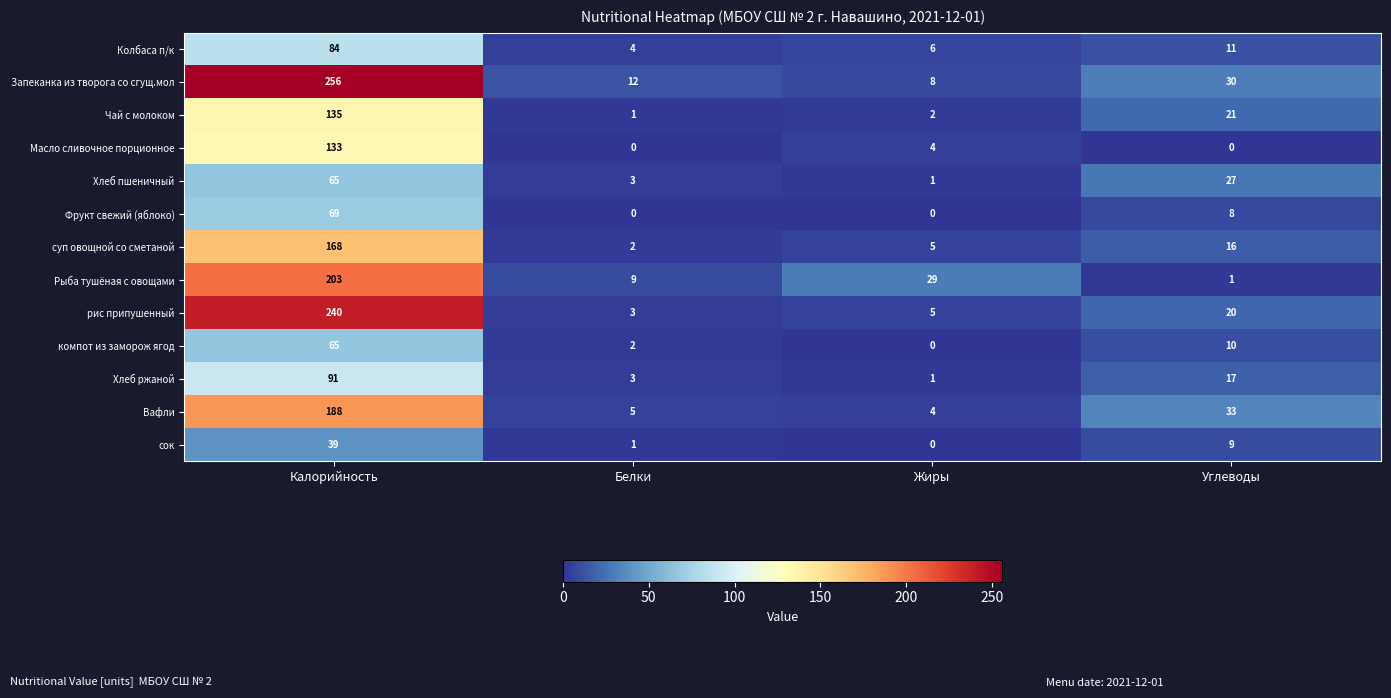

Which series has the largest total across all categories?

Запеканка из творога со сгущ.мол